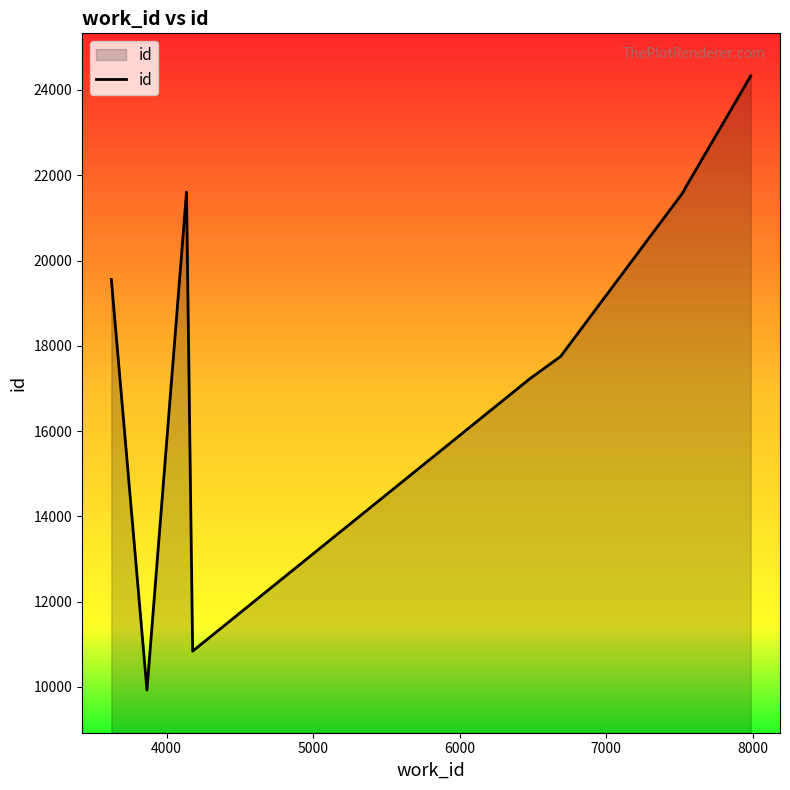

What is the difference between the maximum and minimum values?

14404